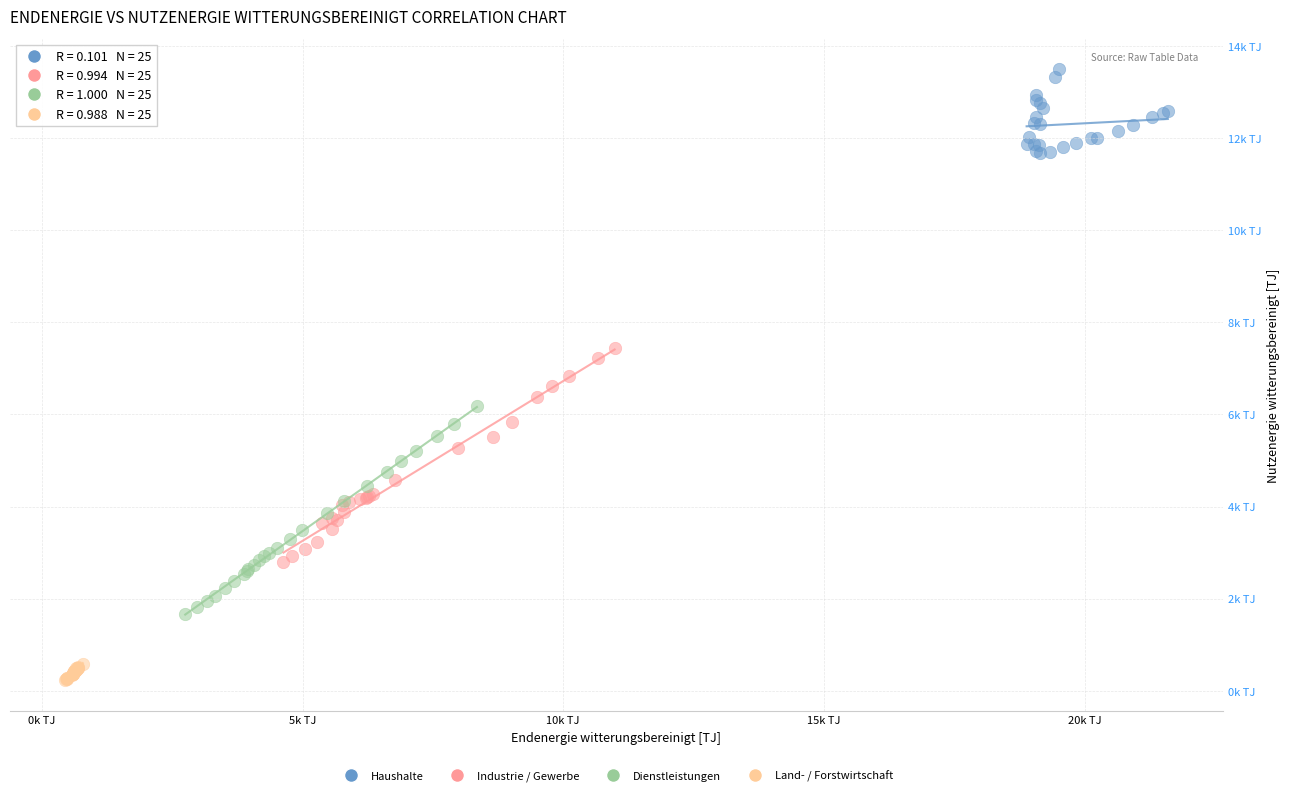

Which series has the largest Y range (max minus min)?

Industrie / Gewerbe